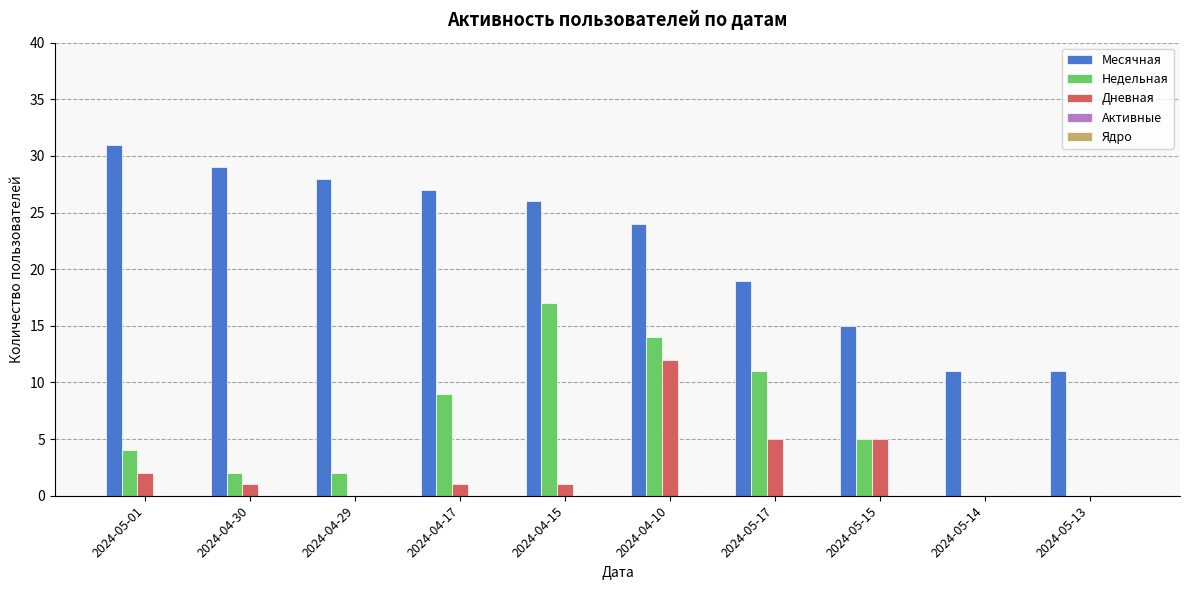

What is the maximum value shown in the chart?

31